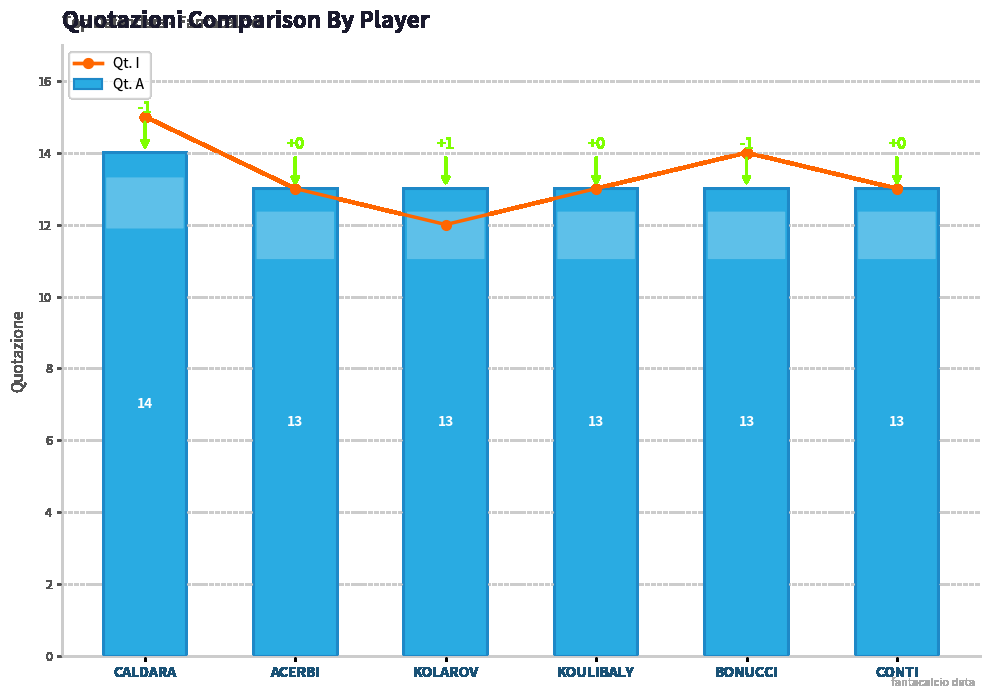

At which label does Qt. A reach its peak?

CALDARA